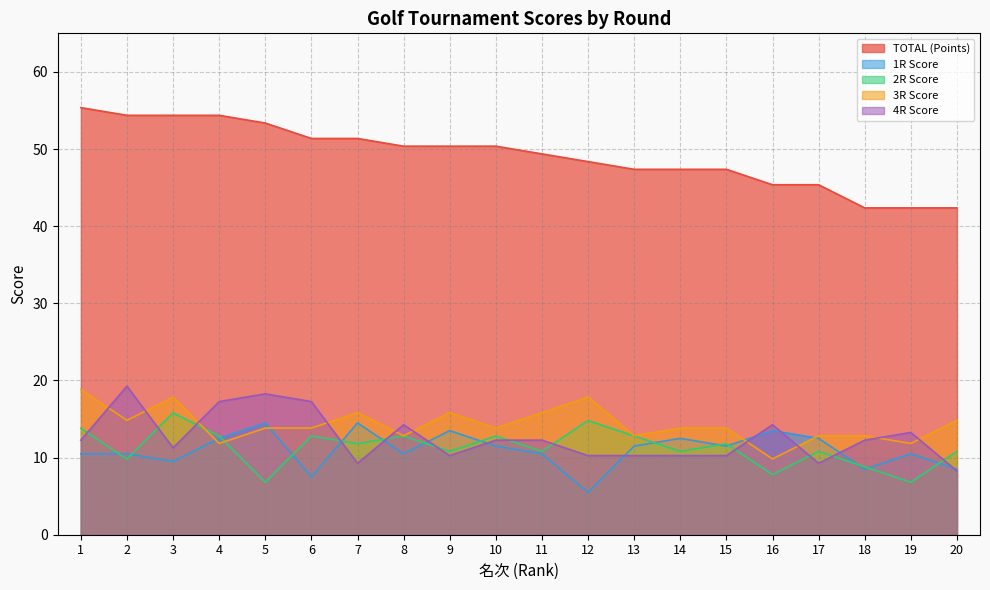

What is the sum of the 4R Score values at 3 and 11?

23.5